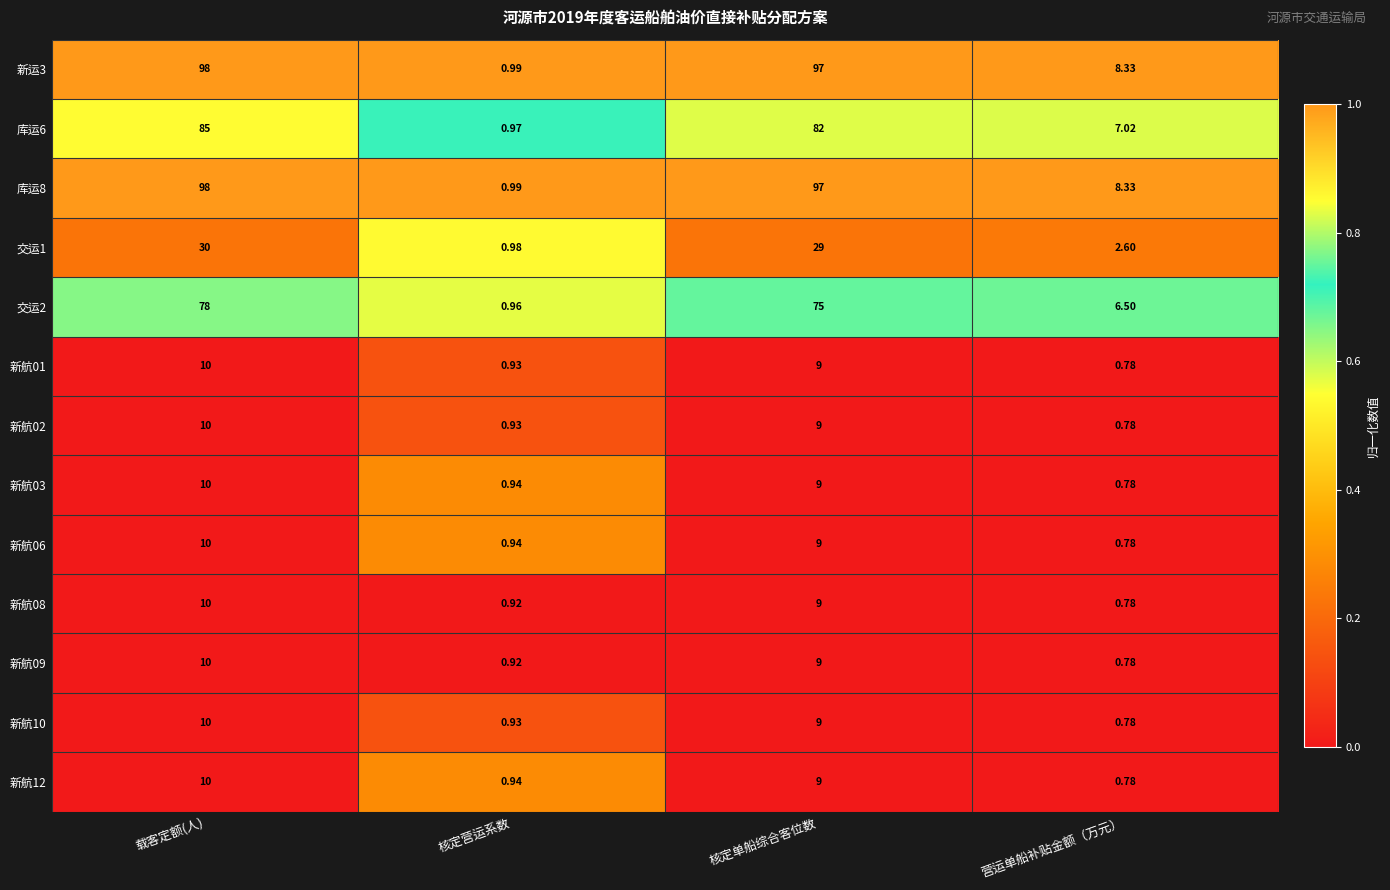

Count the number of categories in the chart.

4